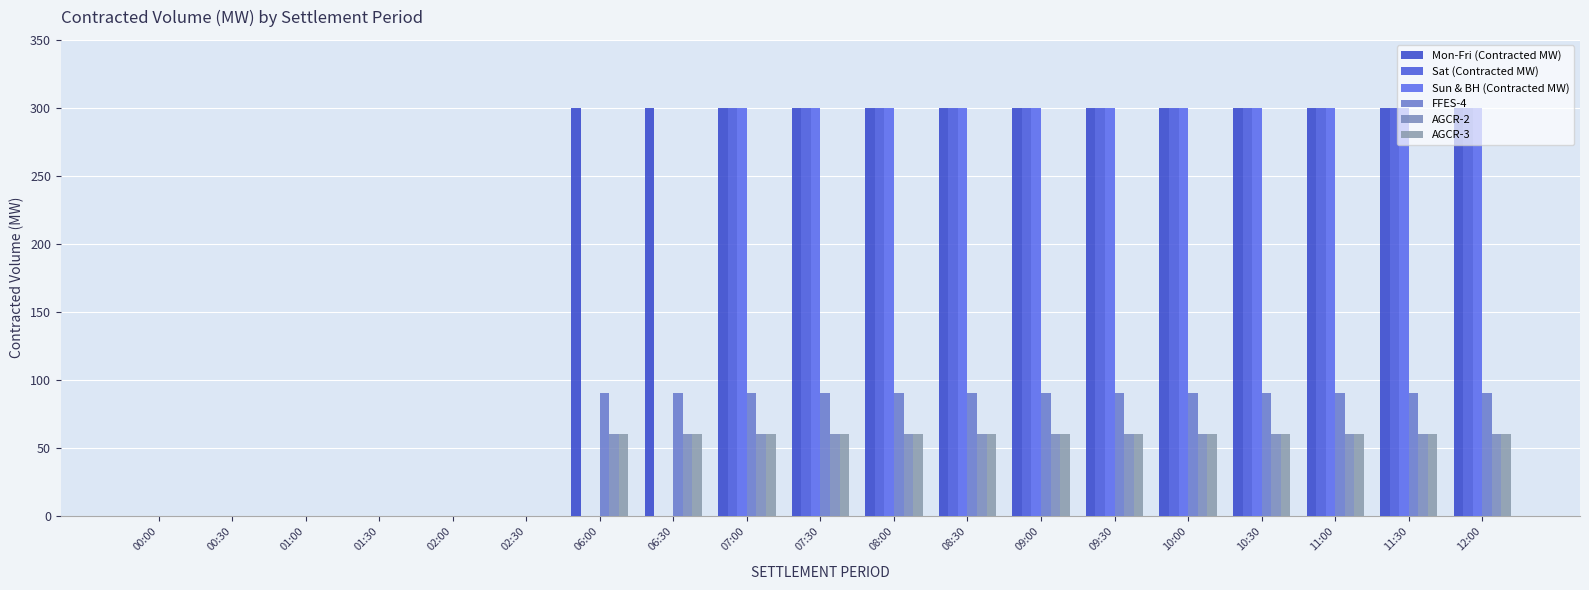

Reading left to right, list all the values displayed in this chart.

Mon-Fri (Contracted MW): 00:00=0	00:30=0	01:00=0	01:30=0	02:00=0	02:30=0	06:00=300	06:30=300	07:00=300	07:30=300	08:00=300	08:30=300	09:00=300	09:30=300	10:00=300	10:30=300	11:00=300	11:30=300	12:00=300
Sat (Contracted MW): 00:00=0	00:30=0	01:00=0	01:30=0	02:00=0	02:30=0	06:00=0	06:30=0	07:00=300	07:30=300	08:00=300	08:30=300	09:00=300	09:30=300	10:00=300	10:30=300	11:00=300	11:30=300	12:00=300
Sun & BH (Contracted MW): 00:00=0	00:30=0	01:00=0	01:30=0	02:00=0	02:30=0	06:00=0	06:30=0	07:00=300	07:30=300	08:00=300	08:30=300	09:00=300	09:30=300	10:00=300	10:30=300	11:00=300	11:30=300	12:00=300
FFES-4: 00:00=0	00:30=0	01:00=0	01:30=0	02:00=0	02:30=0	06:00=90	06:30=90	07:00=90	07:30=90	08:00=90	08:30=90	09:00=90	09:30=90	10:00=90	10:30=90	11:00=90	11:30=90	12:00=90
AGCR-2: 00:00=0	00:30=0	01:00=0	01:30=0	02:00=0	02:30=0	06:00=60	06:30=60	07:00=60	07:30=60	08:00=60	08:30=60	09:00=60	09:30=60	10:00=60	10:30=60	11:00=60	11:30=60	12:00=60
AGCR-3: 00:00=0	00:30=0	01:00=0	01:30=0	02:00=0	02:30=0	06:00=60	06:30=60	07:00=60	07:30=60	08:00=60	08:30=60	09:00=60	09:30=60	10:00=60	10:30=60	11:00=60	11:30=60	12:00=60